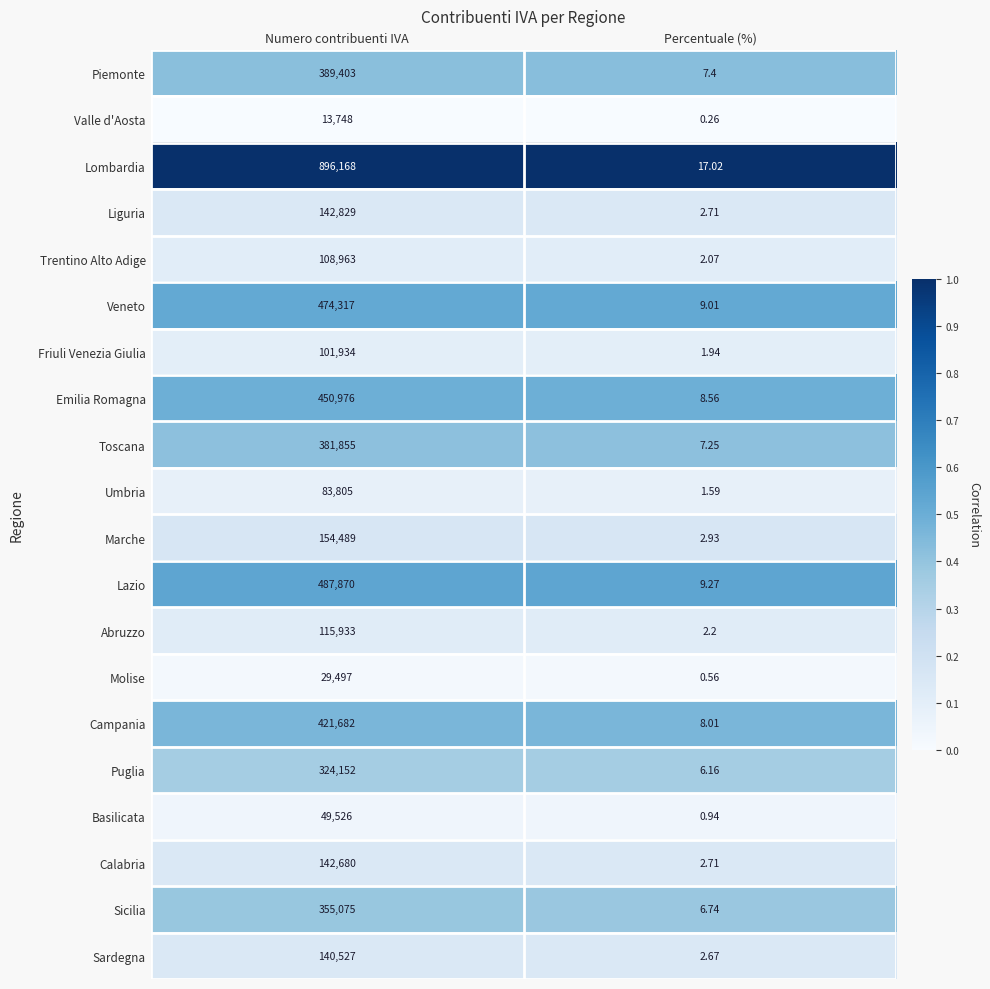

At how many categories does at least one series exceed 0?

2